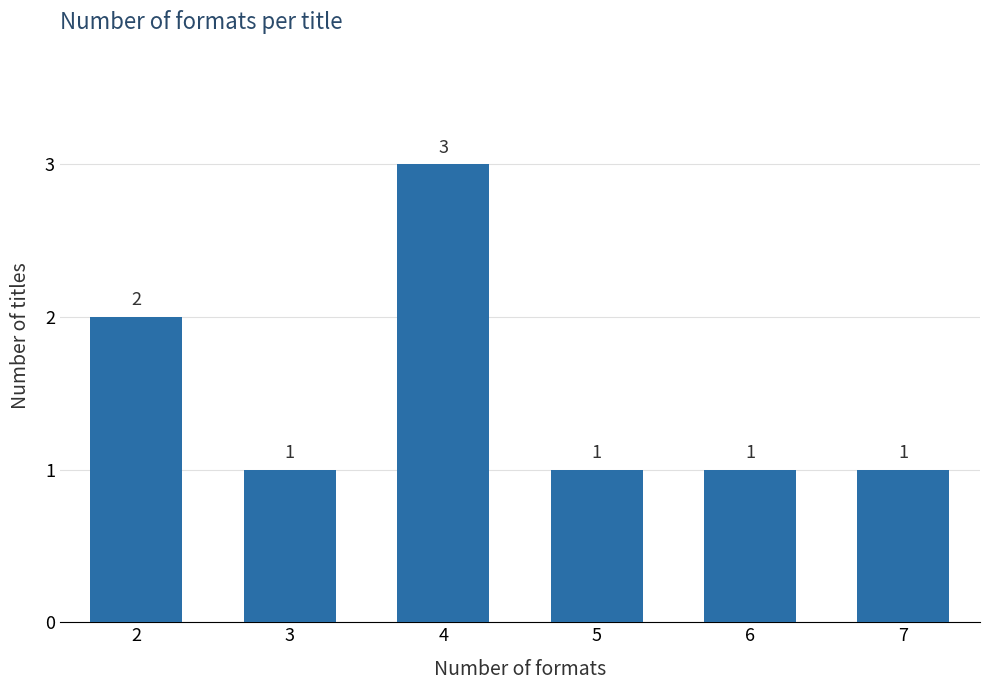

Reading right to left, transcribe all the data shown in this chart.

1	1	1	3	1	2